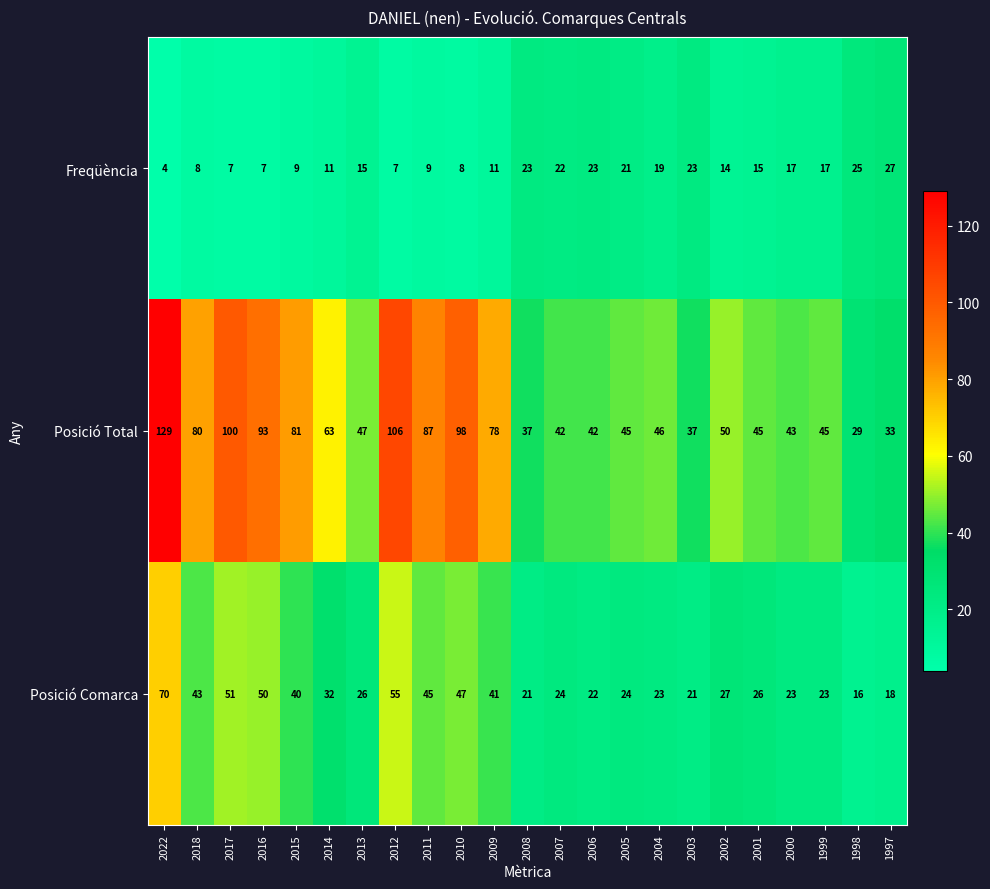

What is the difference between the maximum and second lowest values in the Posició Total series?

96